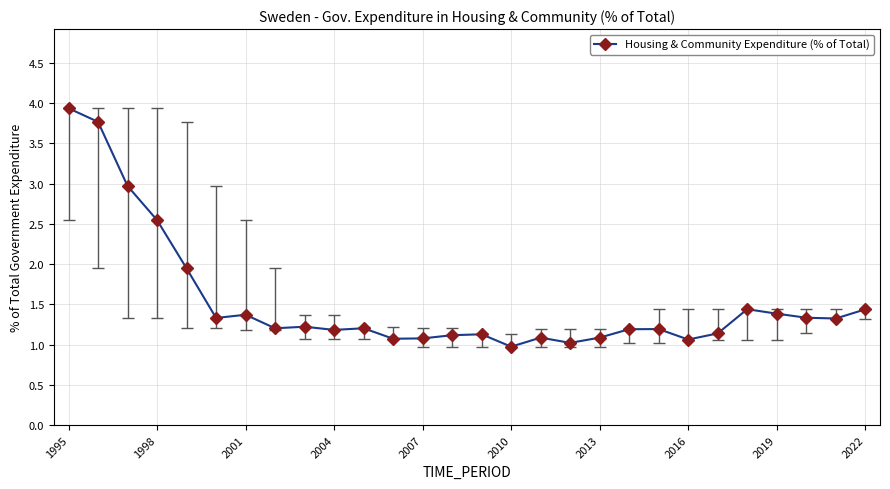

What is the value of the 17th point from the left?

1.1